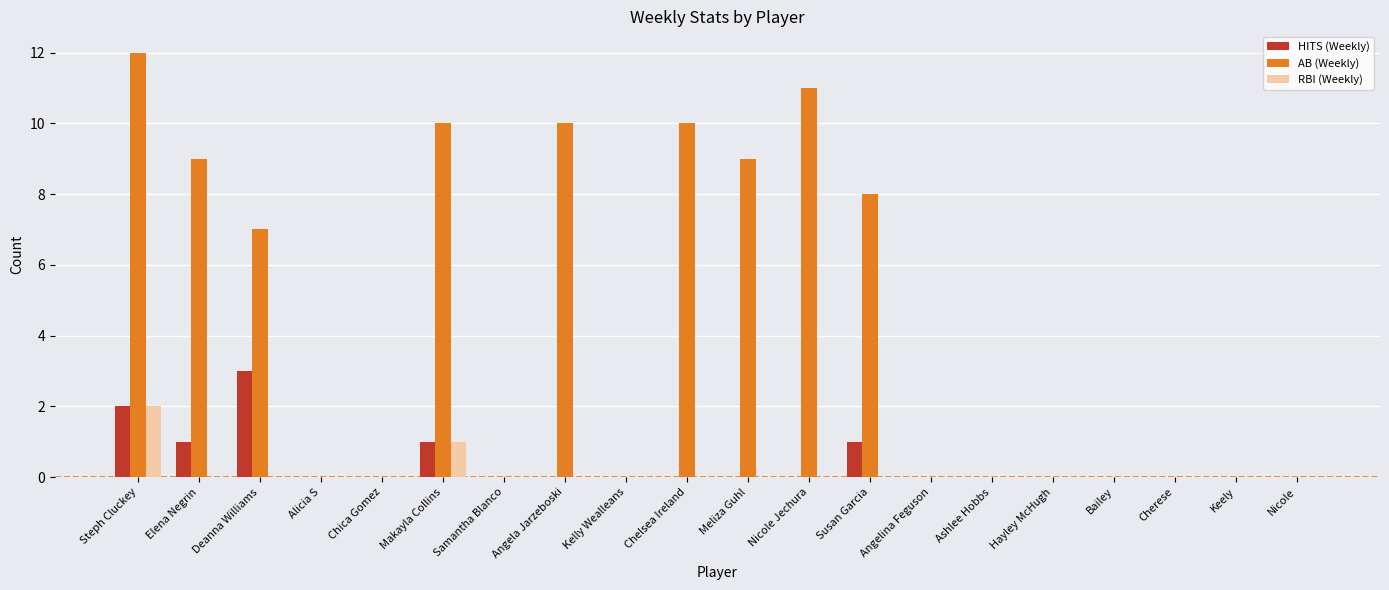

How many HITS (Weekly) values are between 0 and 1?

18